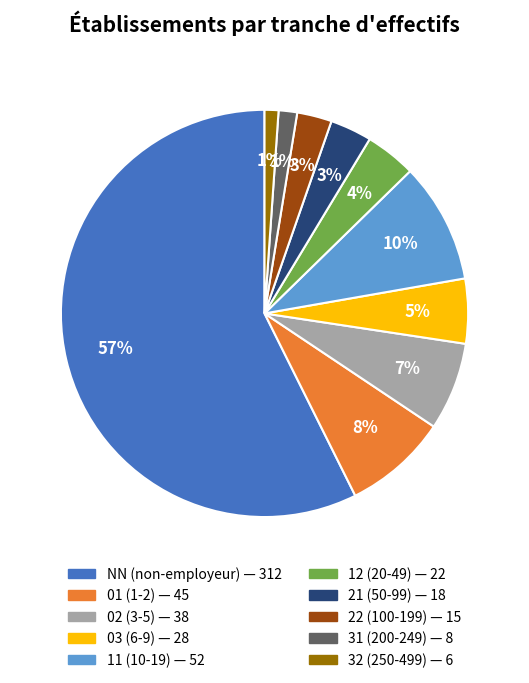

To the nearest percent, what is the average slice percentage?

10%